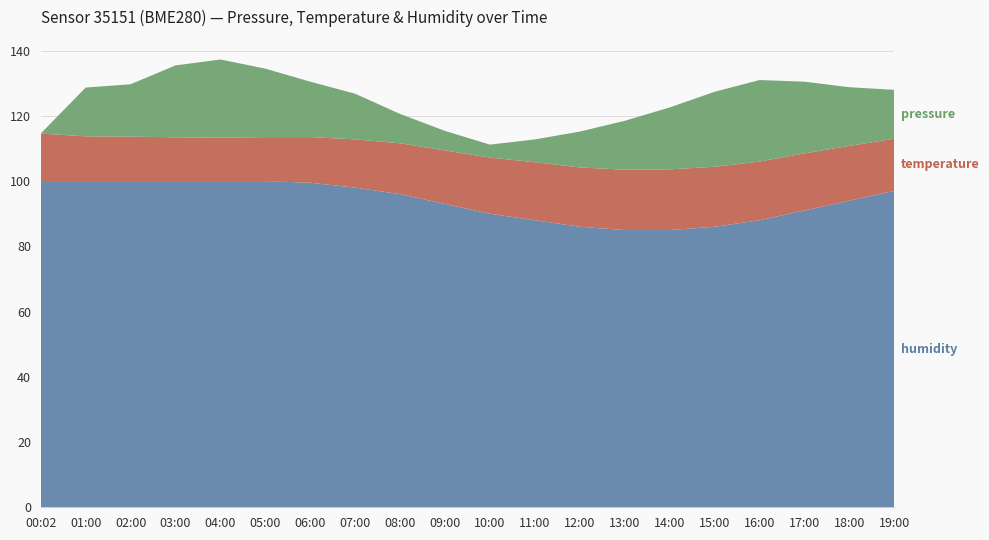

Reading left to right, transcribe all the data shown in this chart.

pressure: 00:02=101810.1	01:00=101959.6	02:00=101970.6	03:00=102030.7	04:00=102050.0	05:00=102020.0	06:00=101980.0	07:00=101950.0	08:00=101900.0	09:00=101870.0	10:00=101850.0	11:00=101880.0	12:00=101920.0	13:00=101960.0	14:00=102000.0	15:00=102040.0	16:00=102060.0	17:00=102030.0	18:00=101990.0	19:00=101960.0
temperature: 00:02=14.6	01:00=13.7	02:00=13.7	03:00=13.4	04:00=13.3	05:00=13.5	06:00=14.0	07:00=14.8	08:00=15.6	09:00=16.4	10:00=17.2	11:00=17.8	12:00=18.2	13:00=18.5	14:00=18.6	15:00=18.4	16:00=18.0	17:00=17.5	18:00=16.8	19:00=16.0
humidity: 00:02=100.0	01:00=100.0	02:00=100.0	03:00=100.0	04:00=100.0	05:00=100.0	06:00=99.5	07:00=98.0	08:00=96.0	09:00=93.0	10:00=90.0	11:00=88.0	12:00=86.0	13:00=85.0	14:00=85.0	15:00=86.0	16:00=88.0	17:00=91.0	18:00=94.0	19:00=97.0